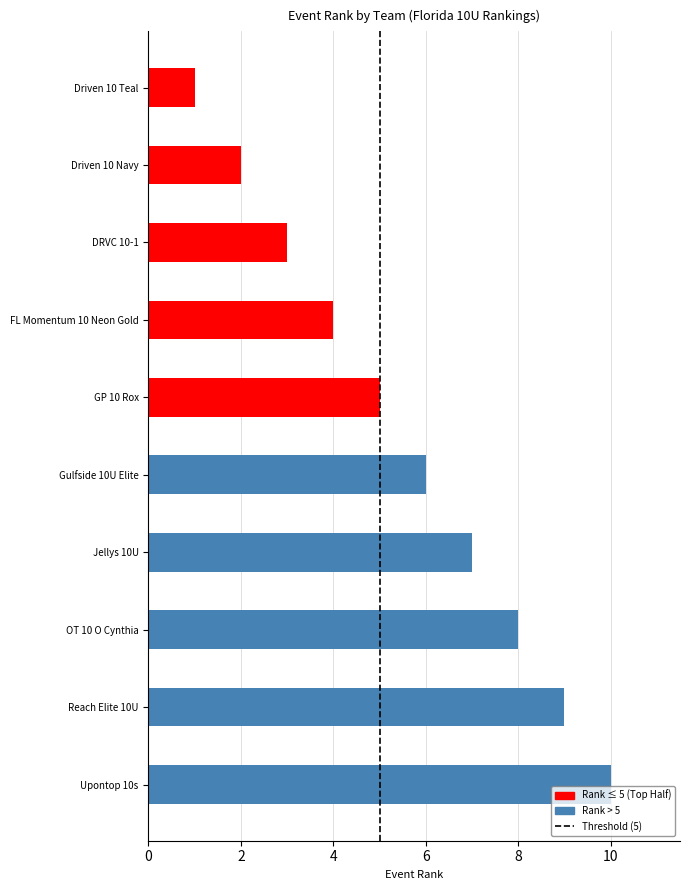

Which has a higher value, Driven 10 Navy or Gulfside 10U Elite?

Gulfside 10U Elite